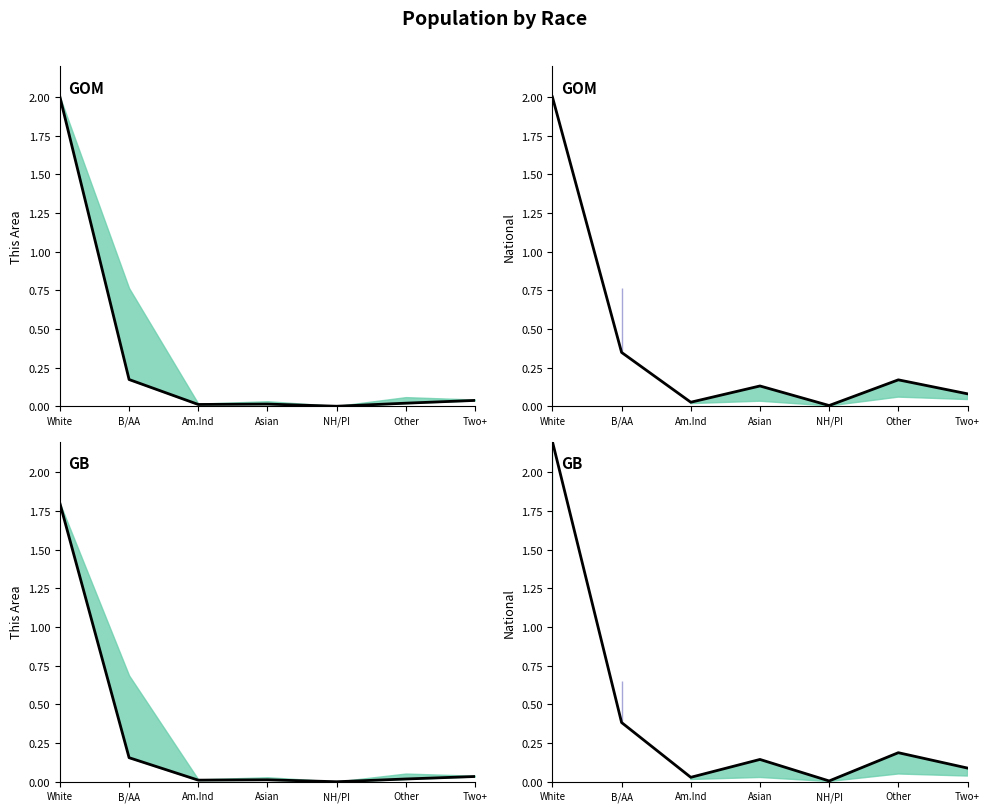

What are all the series names shown in the legend?

This Area, National